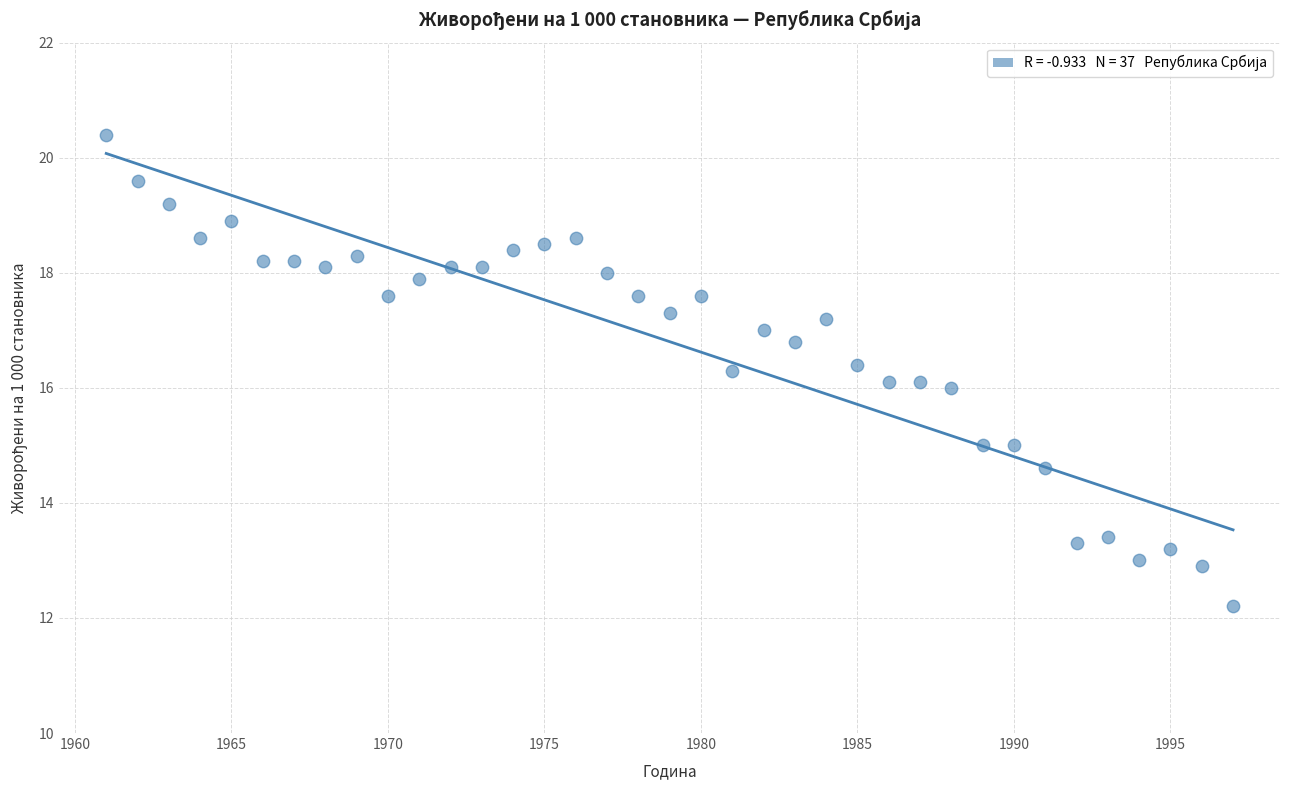

What is the range of Y values (max minus min)?

8.2